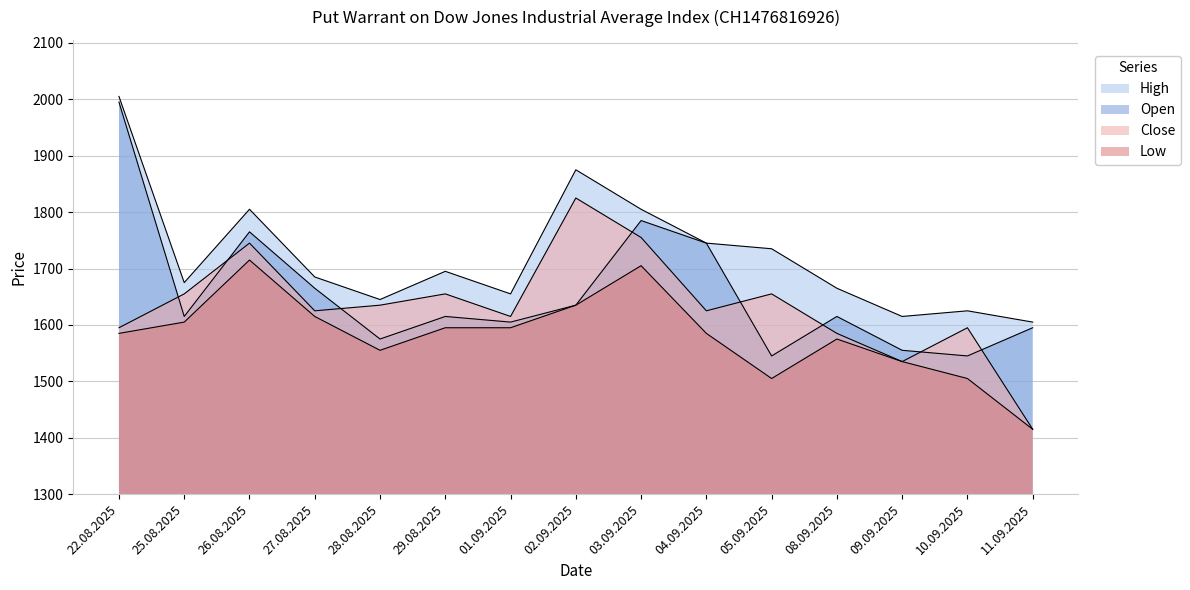

What are all the series names shown in the legend?

Open, High, Low, Close